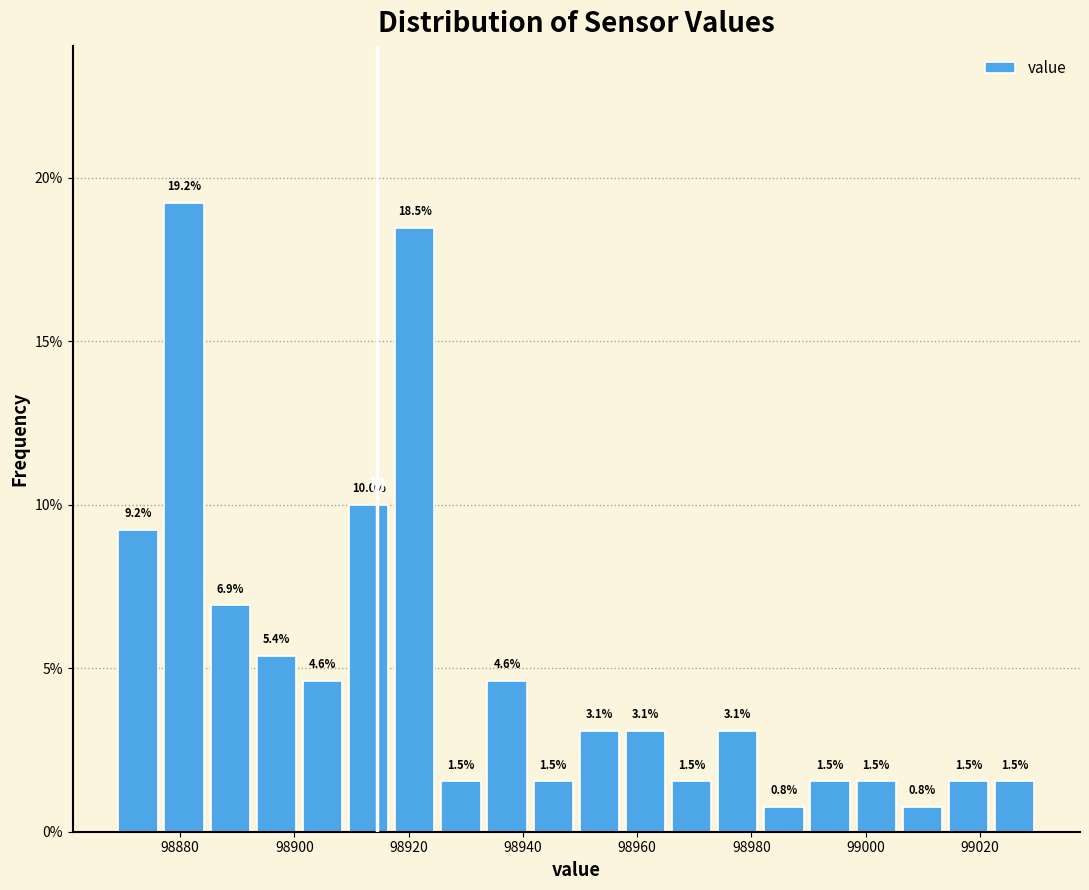

Which range on the x-axis has the tallest bar?

98876 to 98884